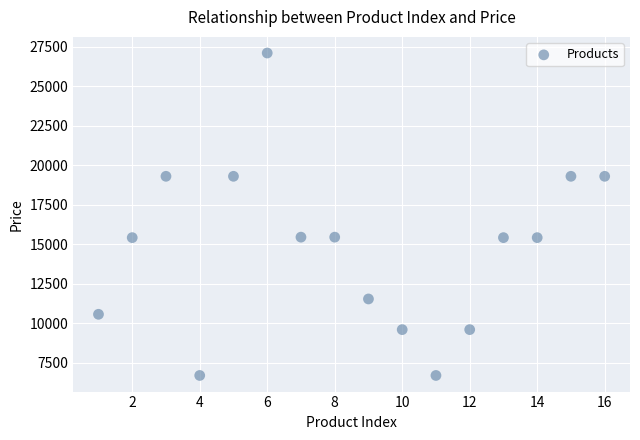

What is the range of Y values (max minus min)?

20400